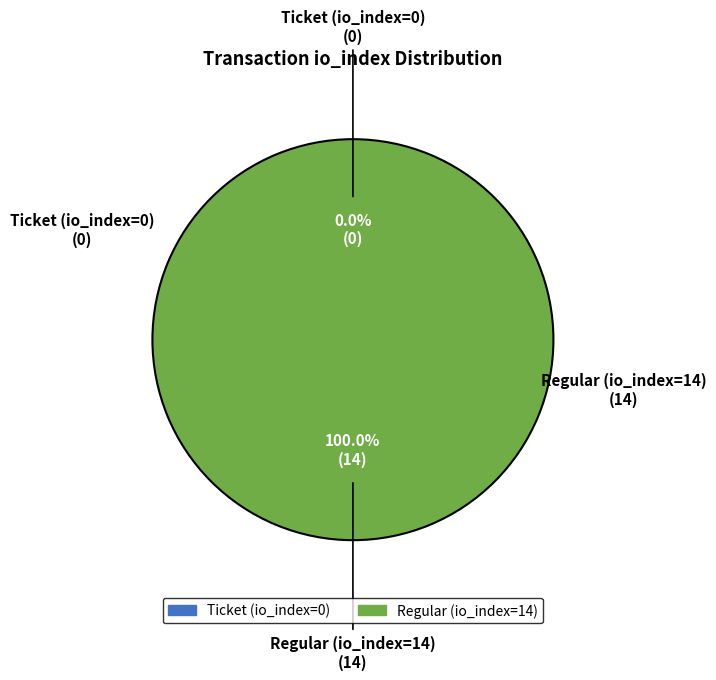

Combined, what portion of the pie is Regular (io_index=14) and Ticket (io_index=0)?

100.0%